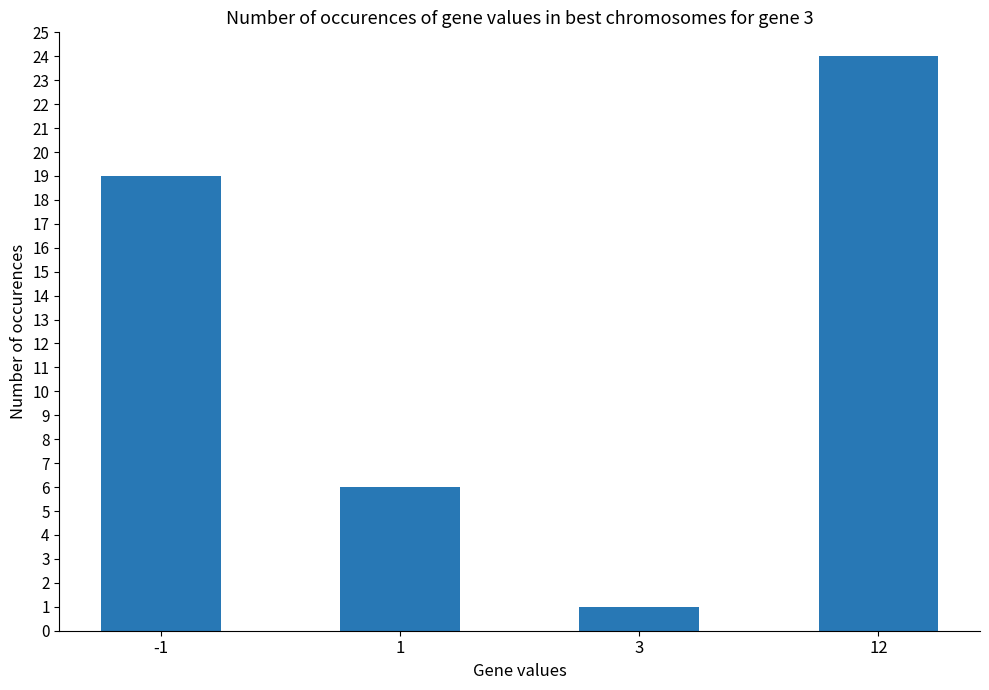

What is the ratio of the value at 12 to the value at -1?

1.3